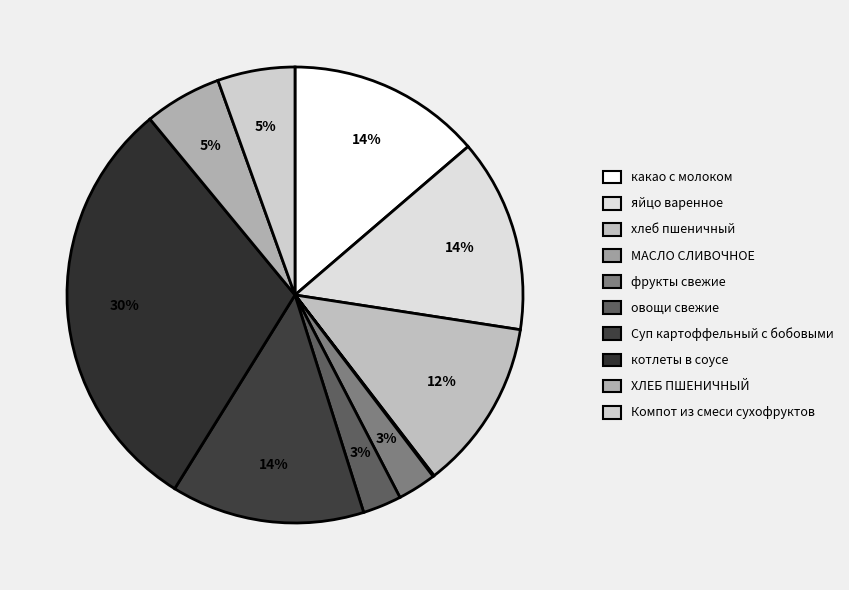

What is the smallest slice in the pie chart?

МАСЛО СЛИВОЧНОЕ